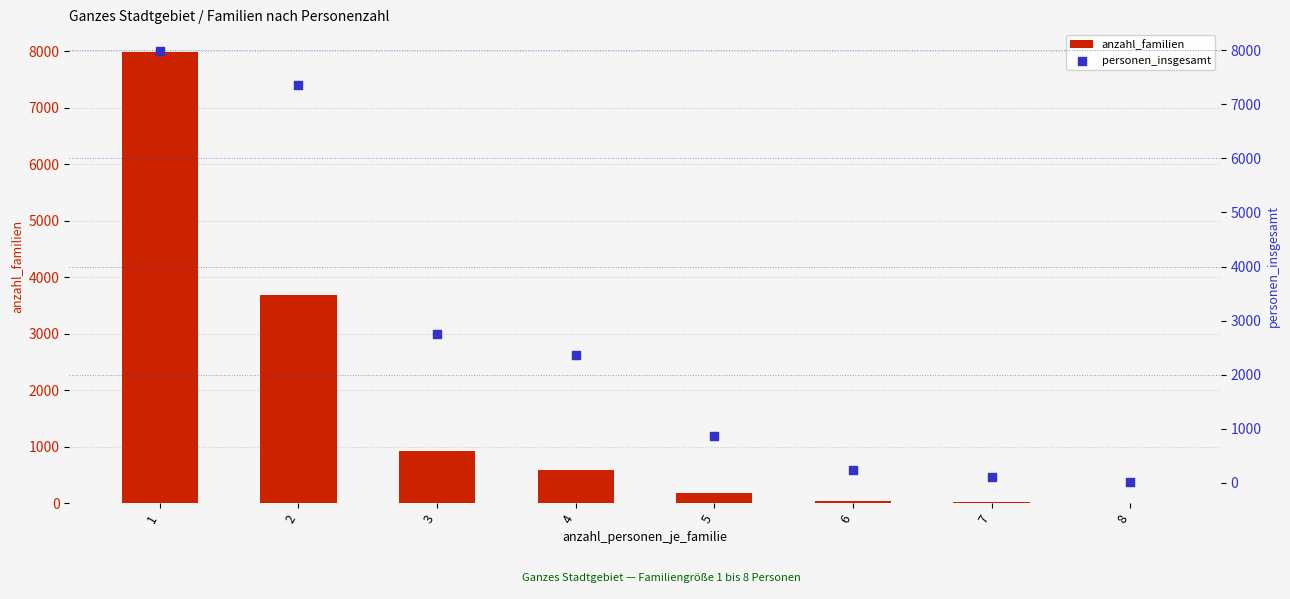

At how many categories does at least one series exceed 2054?

4